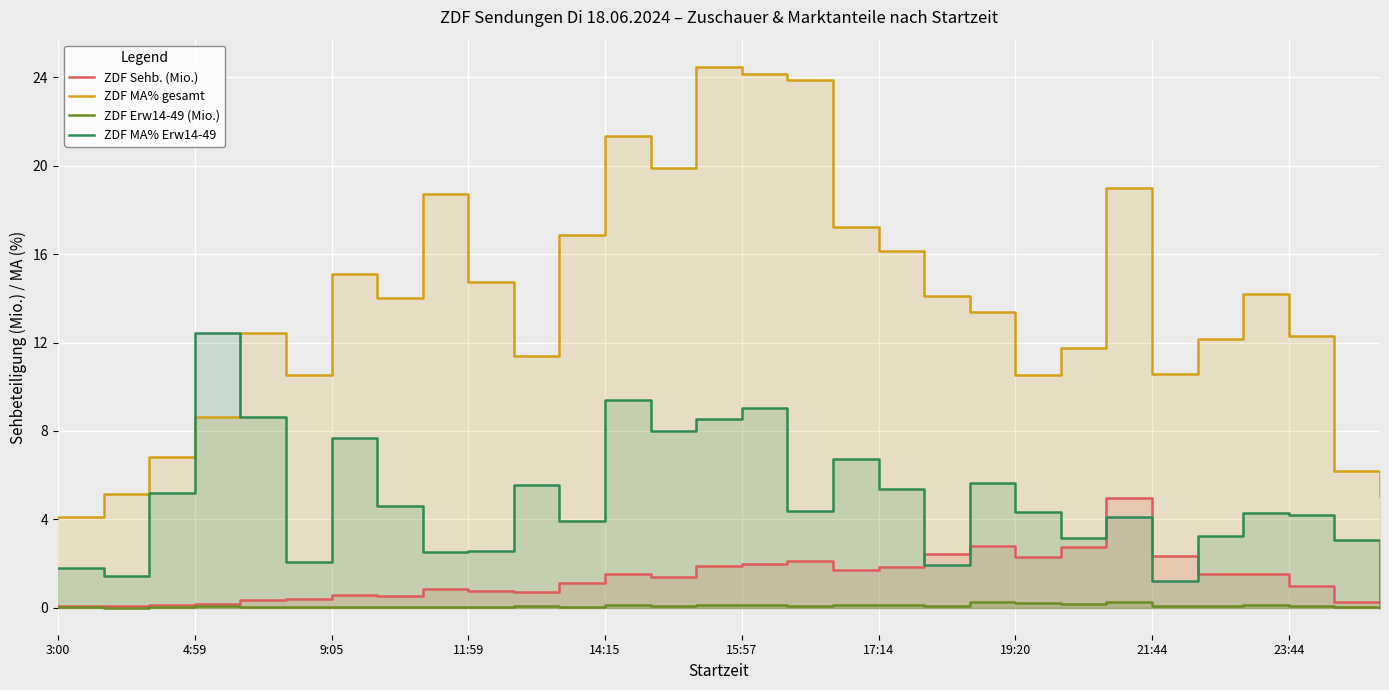

Count the number of data series in this chart.

4